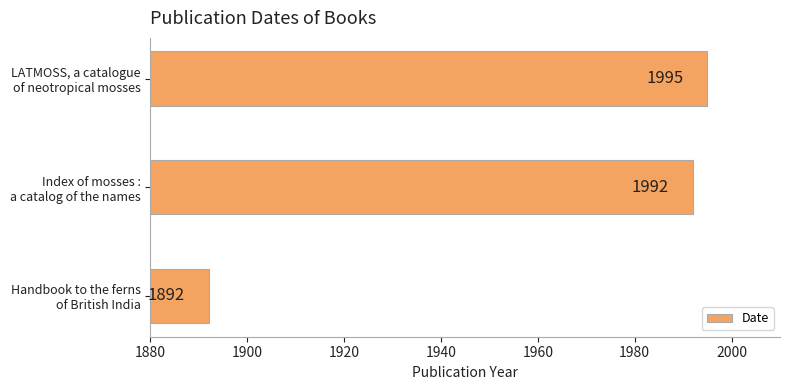

What is the minimum value shown in the chart?

1892